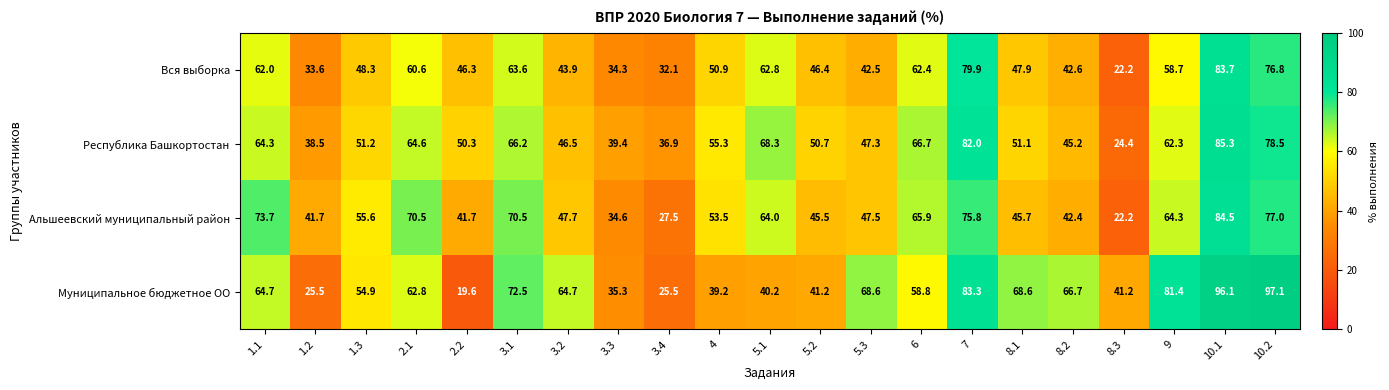

Is it true that Альшеевский муниципальный район equals 26.5 at 4?

False